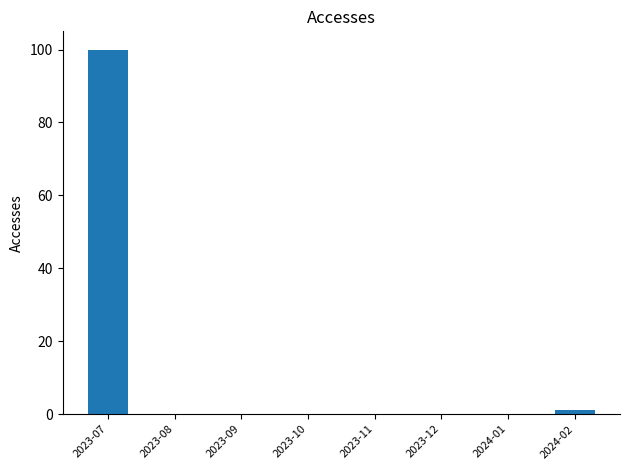

What is the sum of the values at 2023-10 and 2023-07?

100